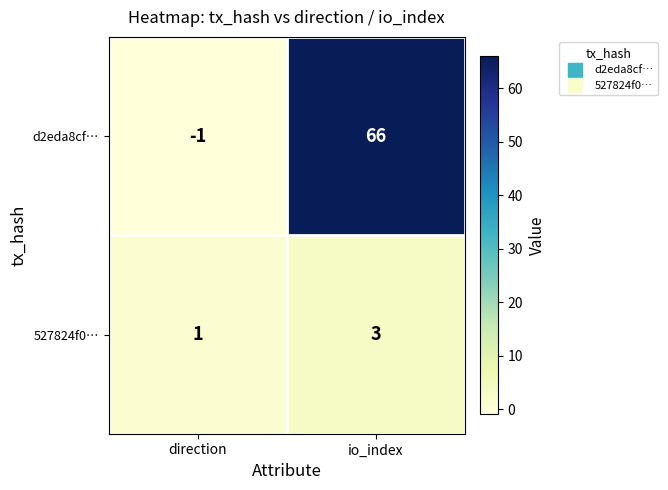

Reading left to right, list all the values displayed in this chart.

d2eda8cf…: direction=-1	io_index=66
527824f0…: direction=1	io_index=3